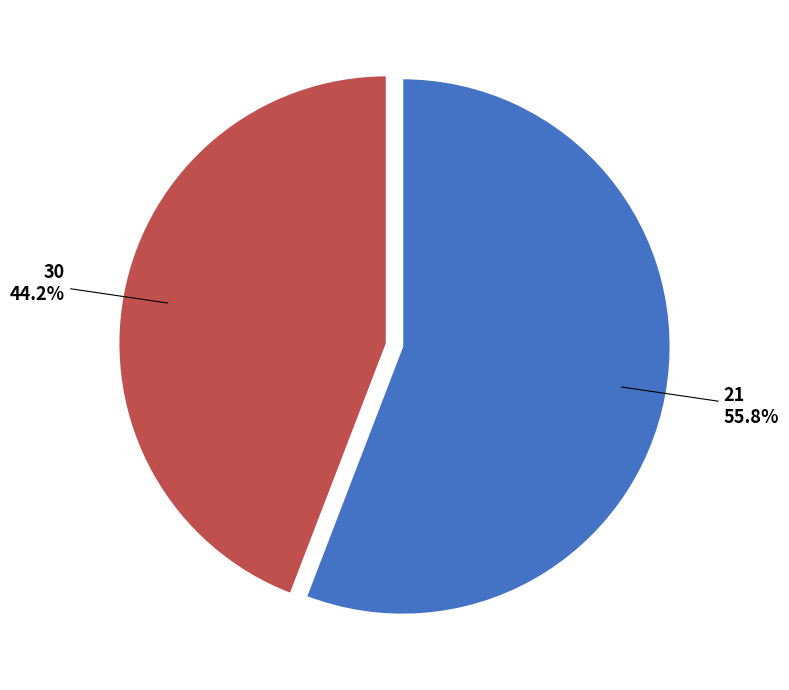

What percentage do 21 and 30 together represent?

100.0%